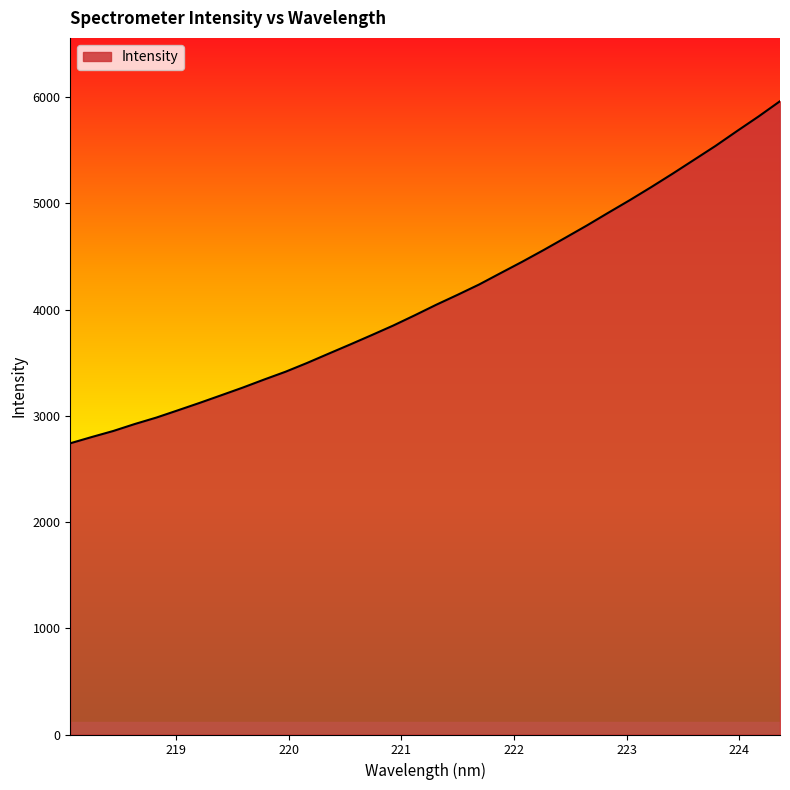

What is the difference between the maximum and minimum values?

3220.8